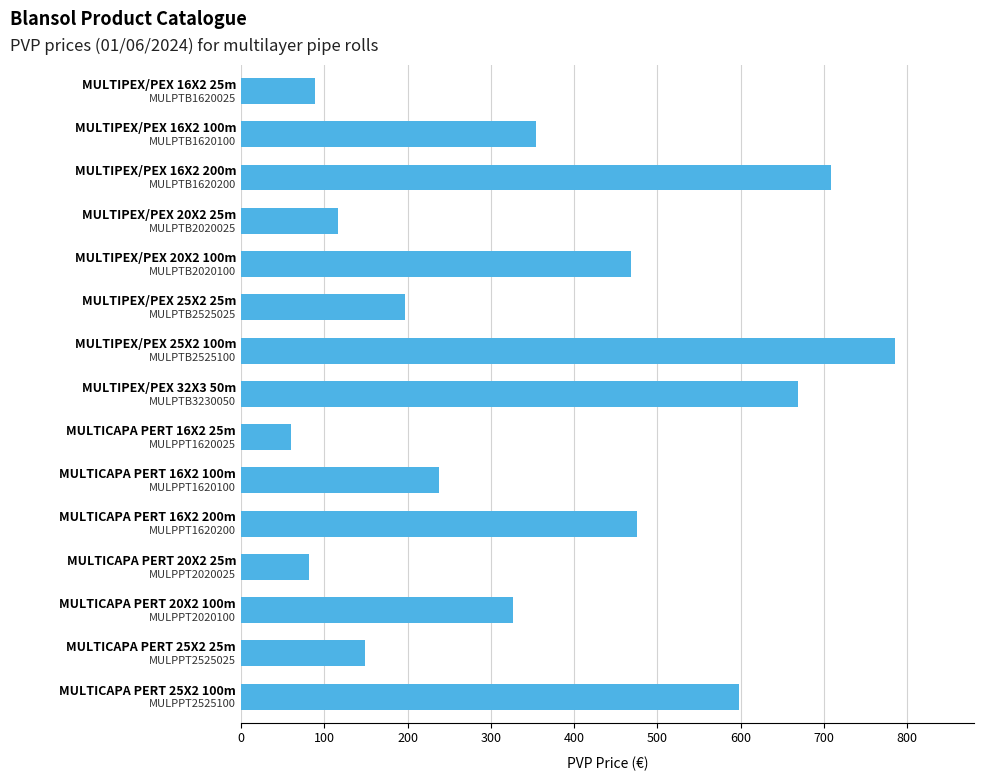

What is the maximum value shown in the chart?

786.0